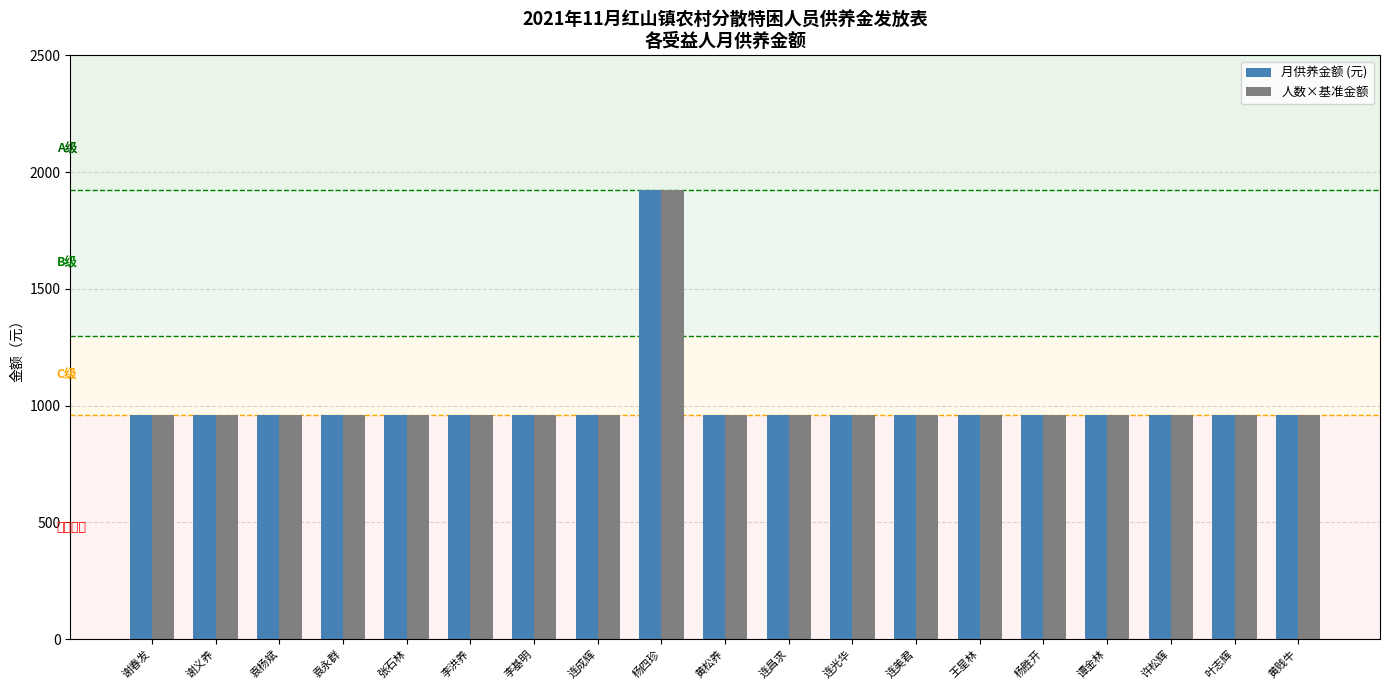

How many data points in 月供养金额 (元) are above 961?

1